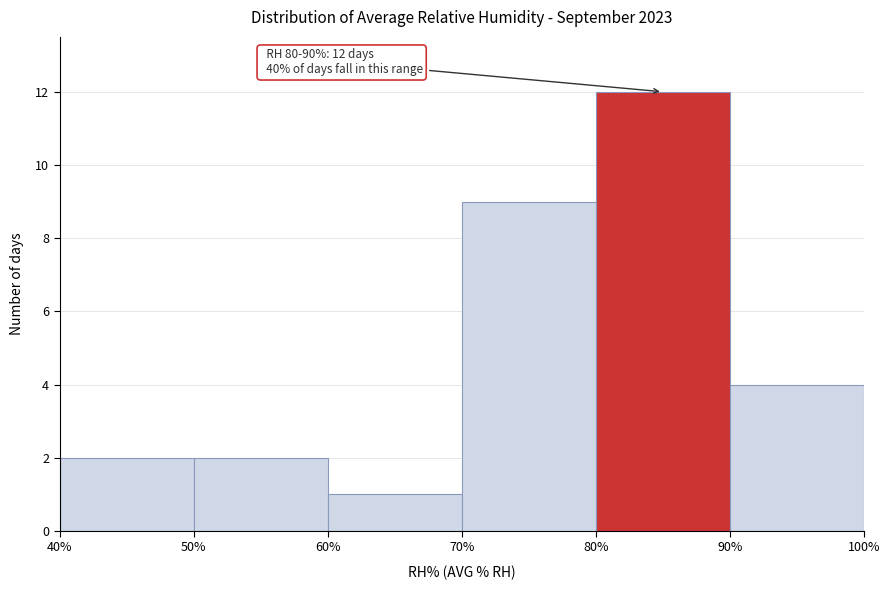

Which range on the x-axis has the tallest bar?

80% to 90%